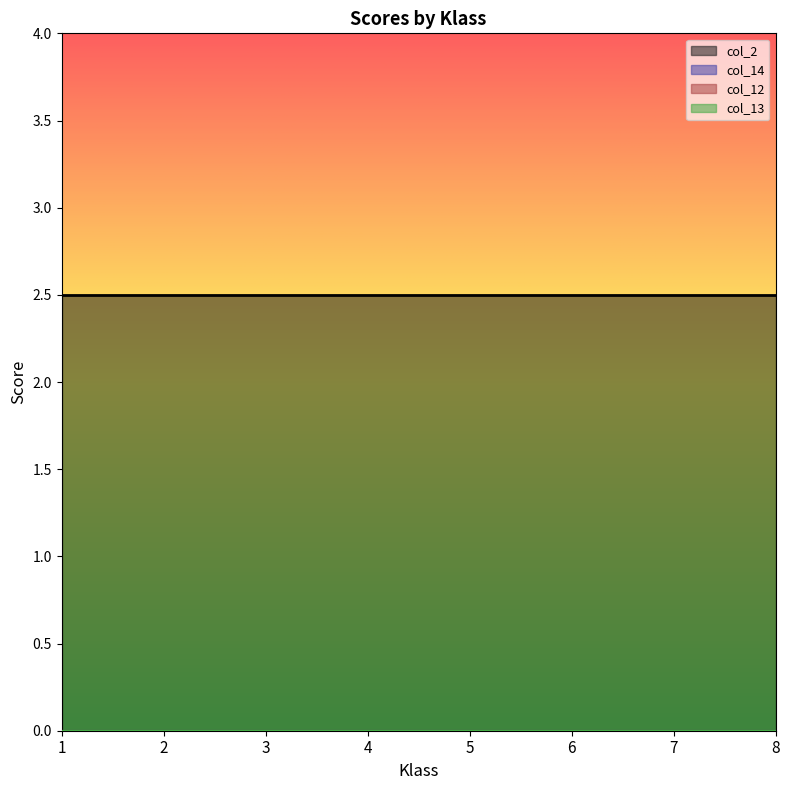

Rank the series at 2 from highest to lowest value.

col_2, col_14, col_12, col_13